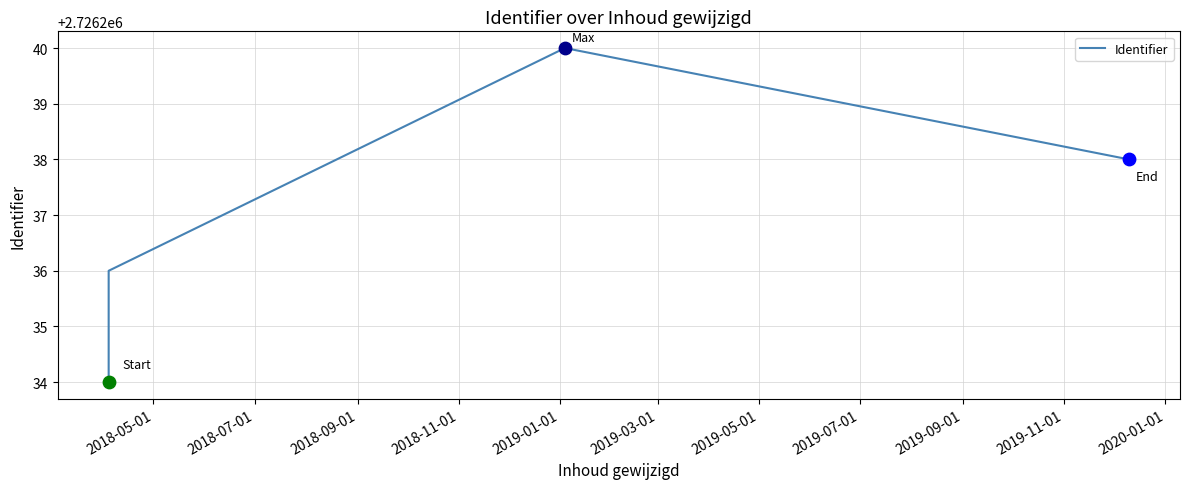

What is the change in value from 2018-05-01 to 2018-11-01?

+4